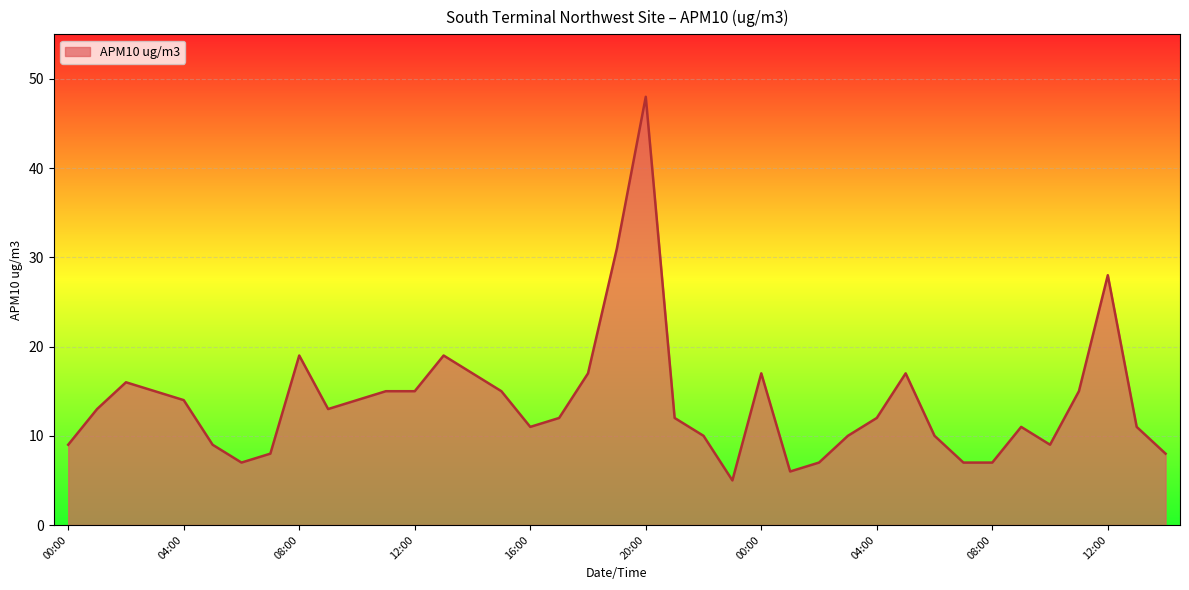

What is the minimum value shown in the chart?

5